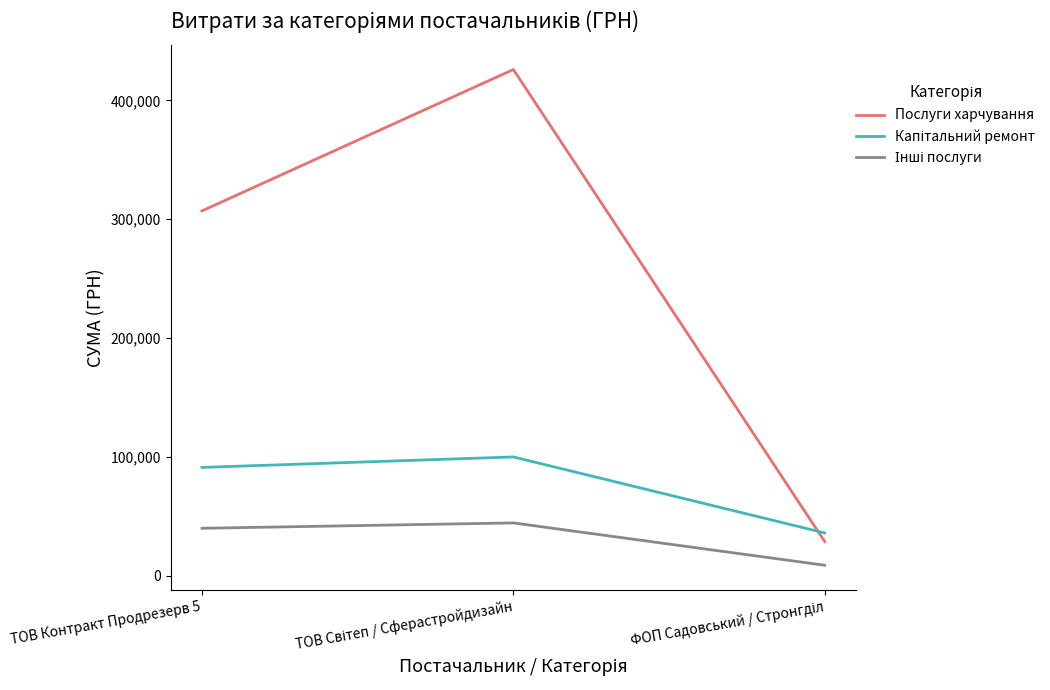

What is the difference between the maximum and second lowest values in the Послуги харчування series?

118922.4